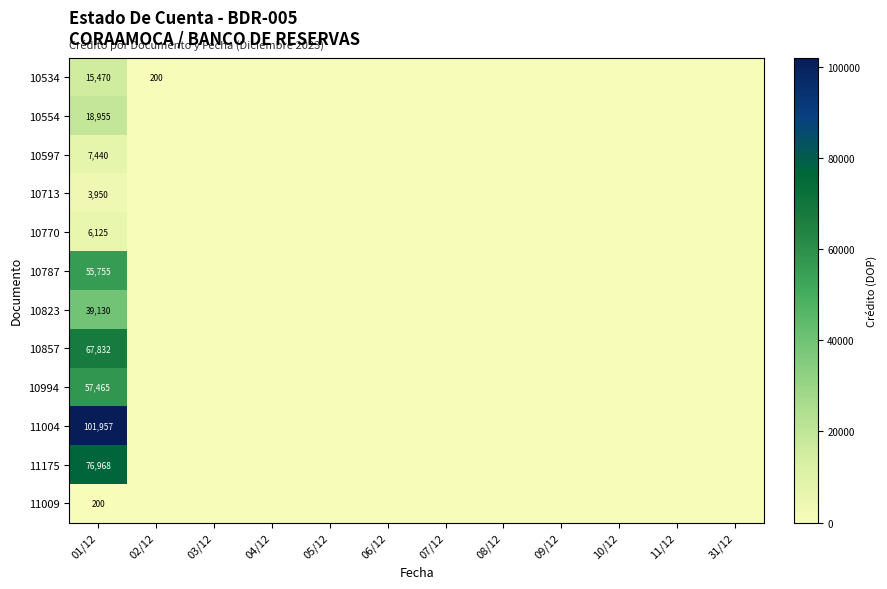

The 10994 series shows 12443 at 01/12. True or false?

False